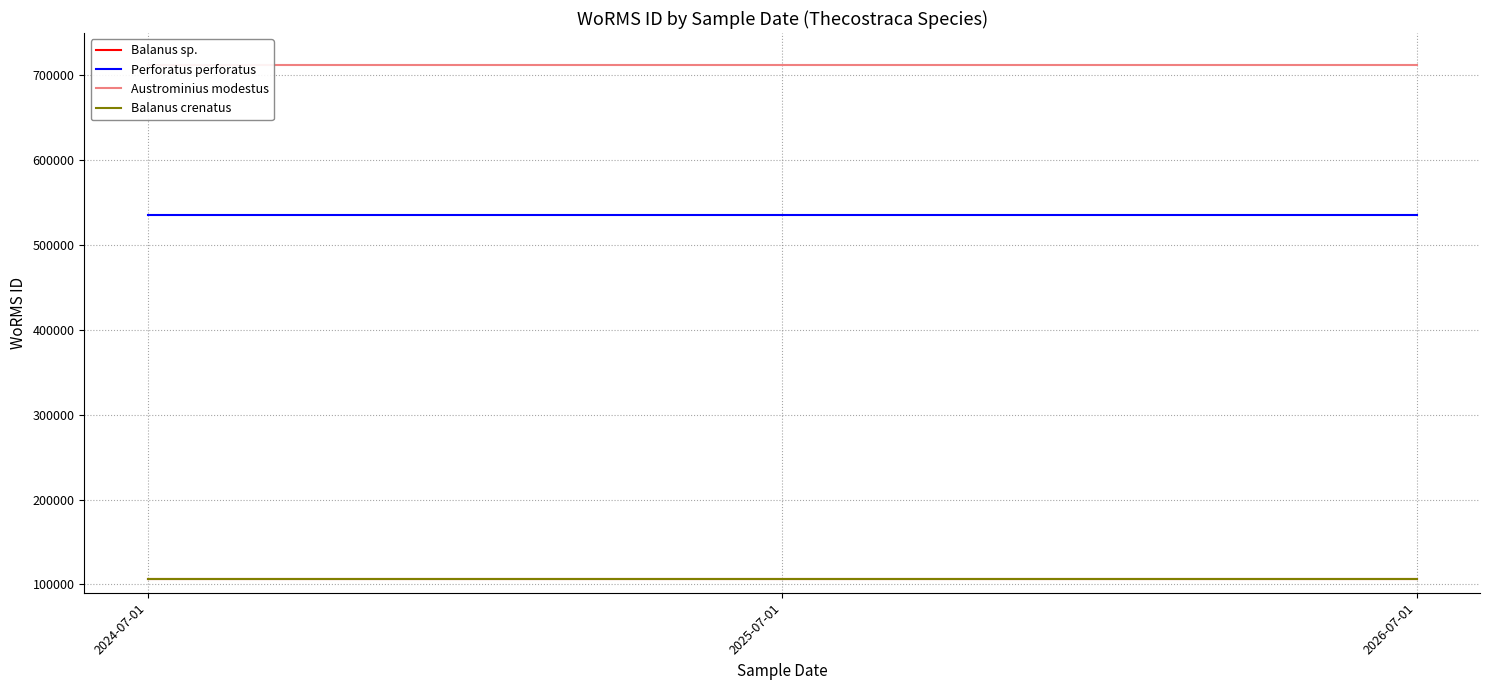

How many categories are shown in the chart?

3